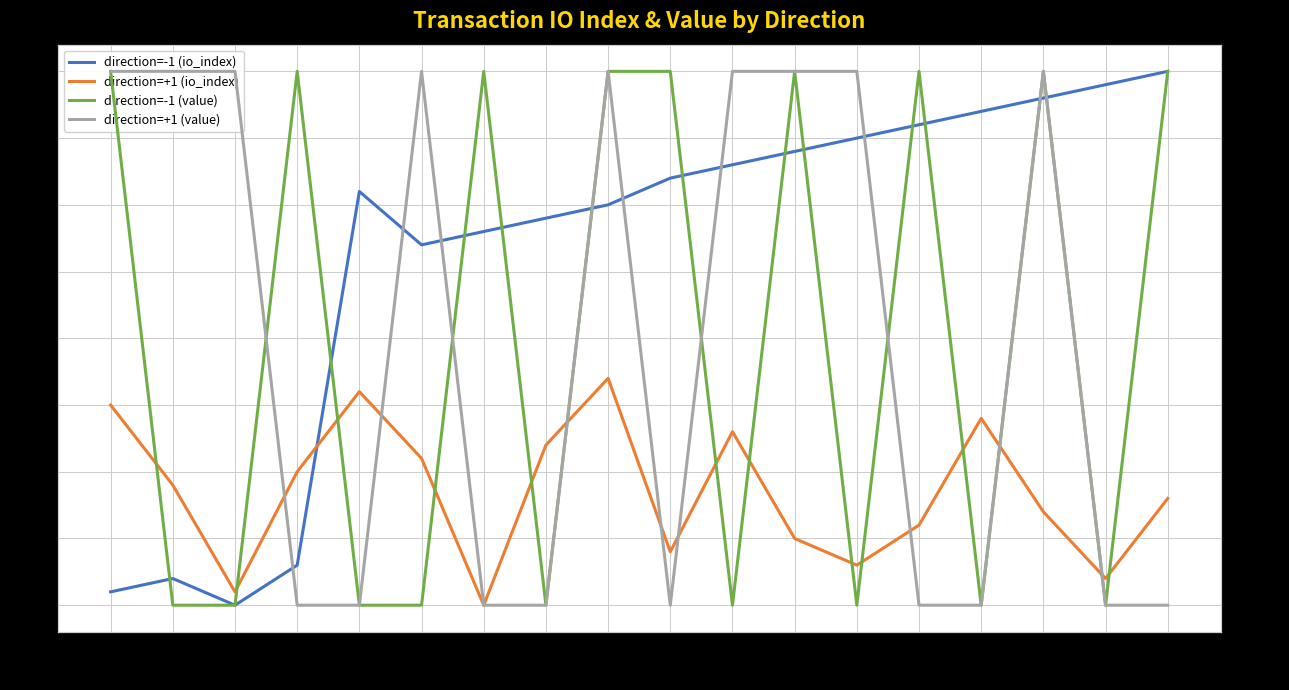

Rank the categories by direction=-1 (io_index) value from lowest to highest.

2, 0, 1, 3, 5, 6, 7, 8, 4, 9, 10, 11, 12, 13, 14, 15, 16, 17